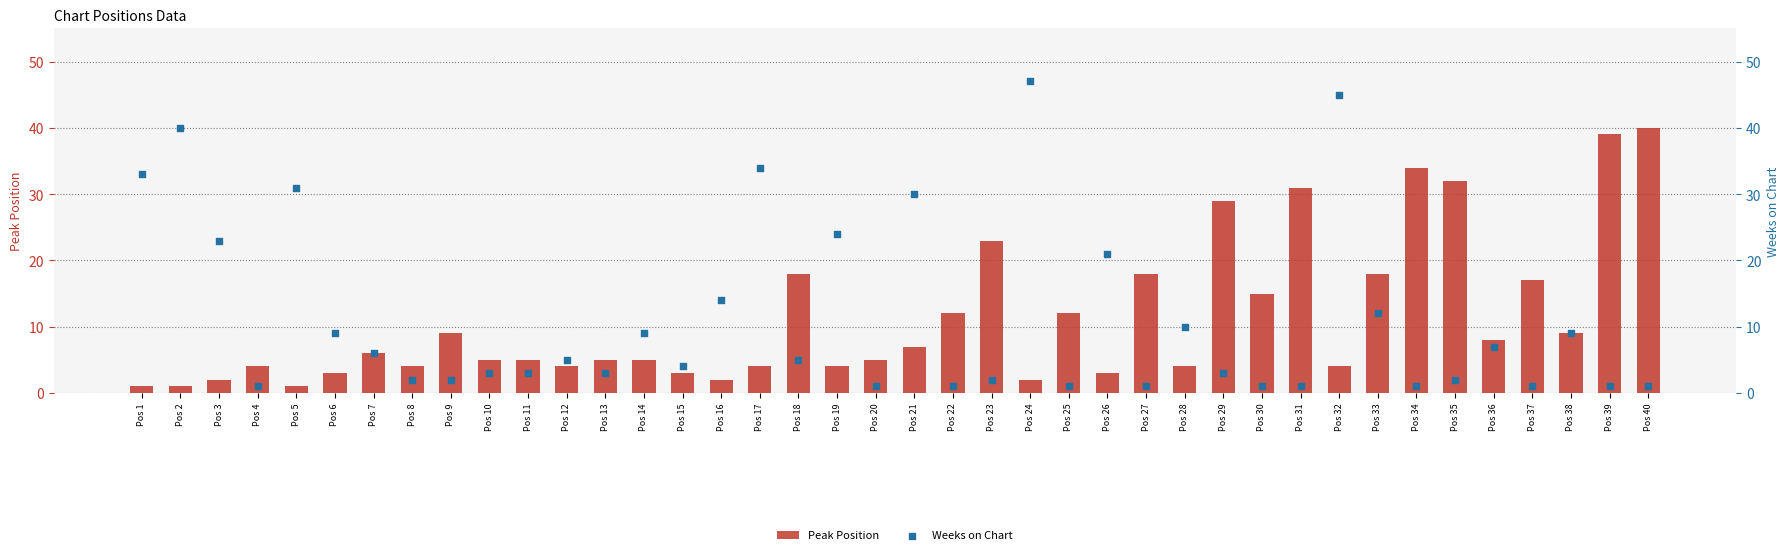

Which series has the largest total across all categories?

Weeks on Chart